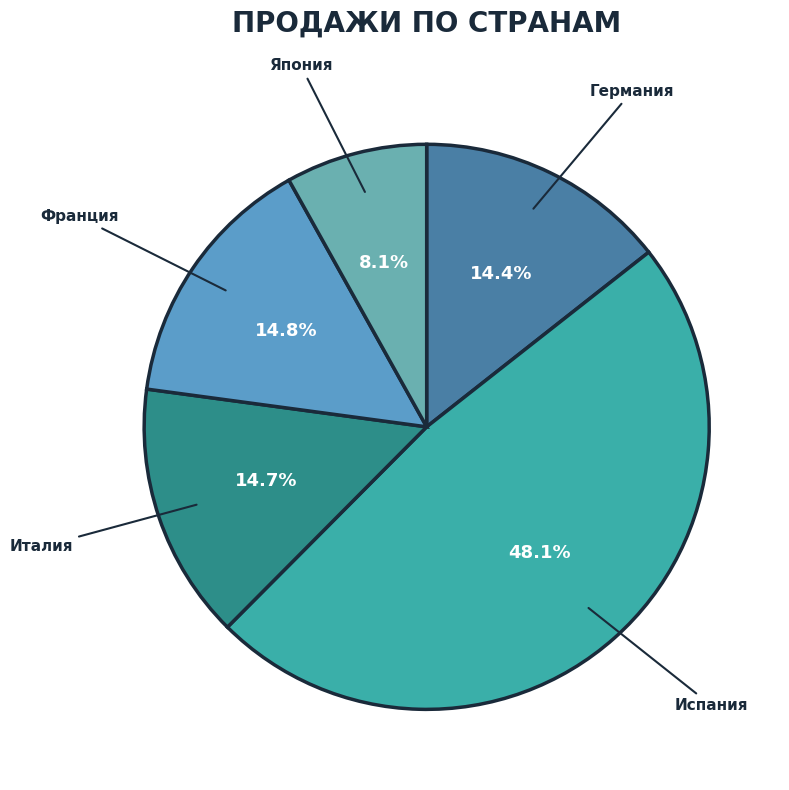

What percentage do Италия and Испания together represent?

62.7%